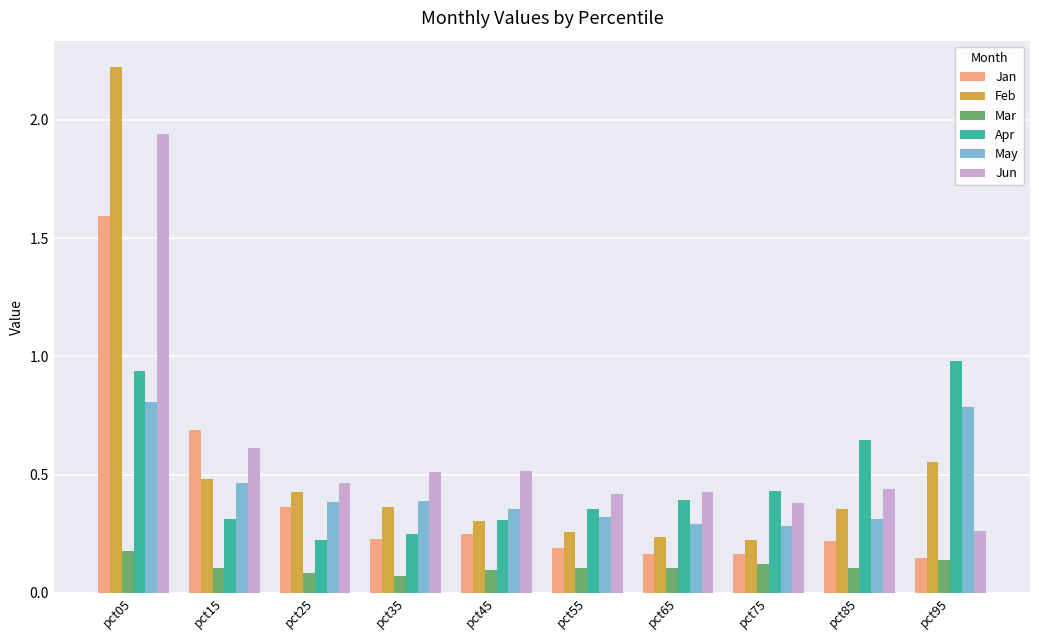

How many bars are there in each group?

6